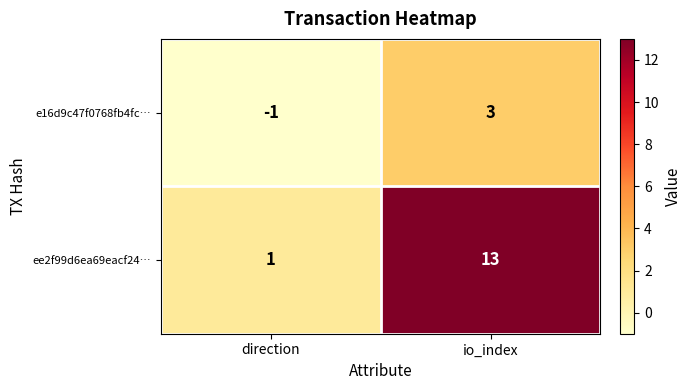

Count the number of data series in this chart.

2